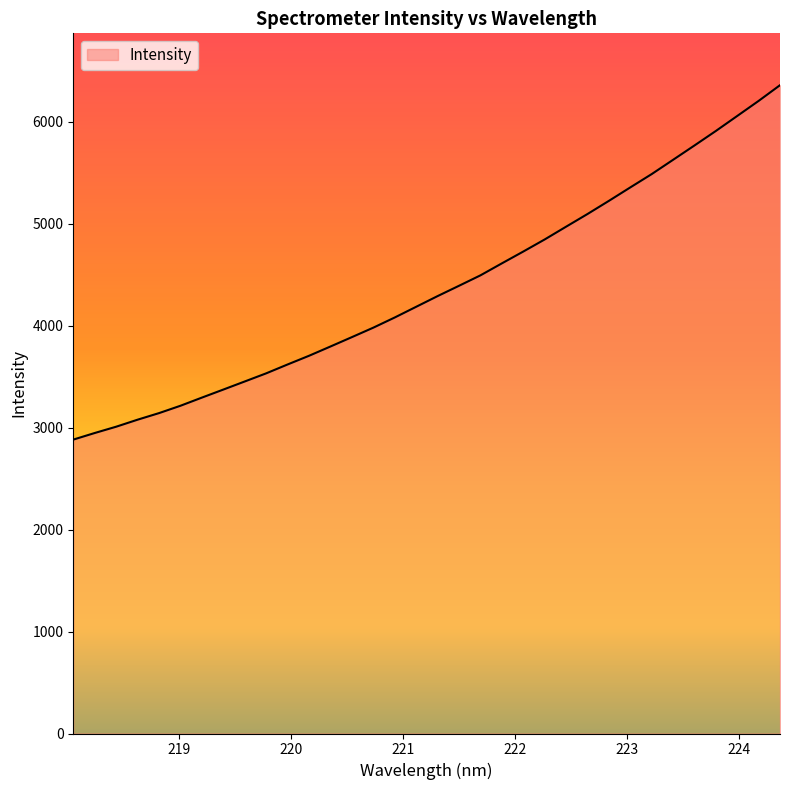

What is the difference between the maximum and minimum values?

3476.7